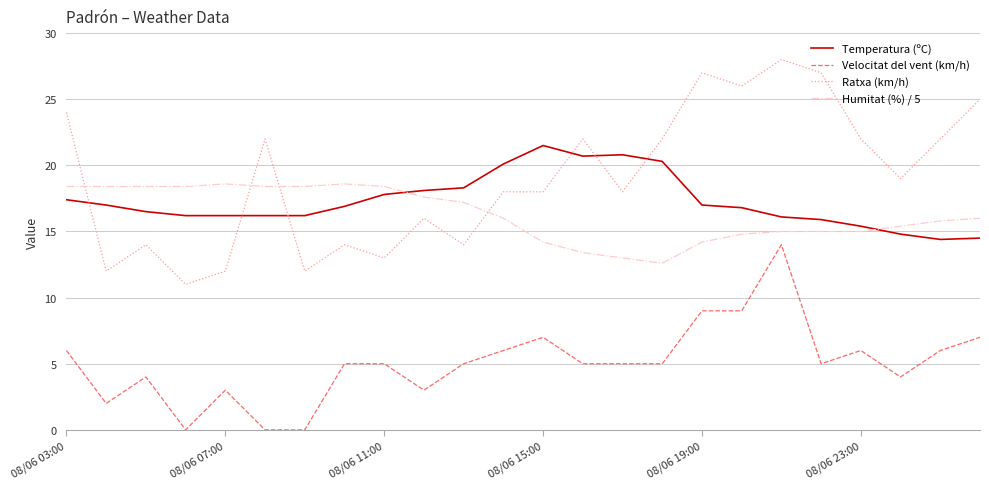

Which series has the largest total across all categories?

Ratxa (km/h)